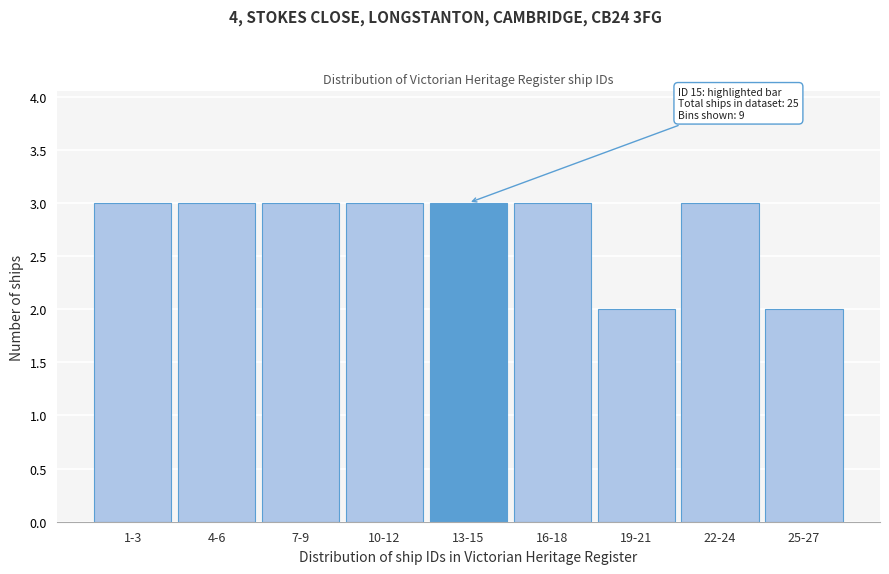

Reading left to right, what are all the values shown in this chart?

3	3	3	3	3	3	2	3	2